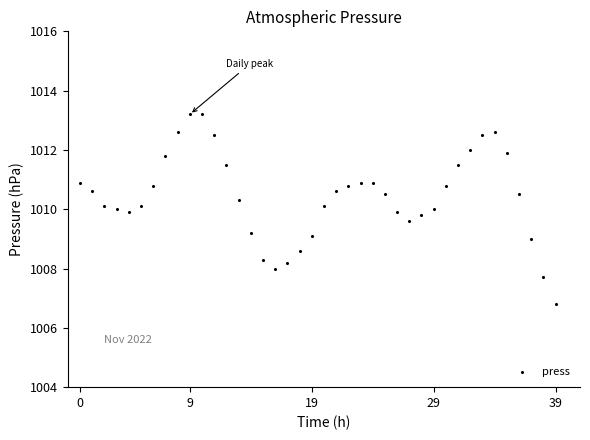

What is the range of Y values (max minus min)?

6.4